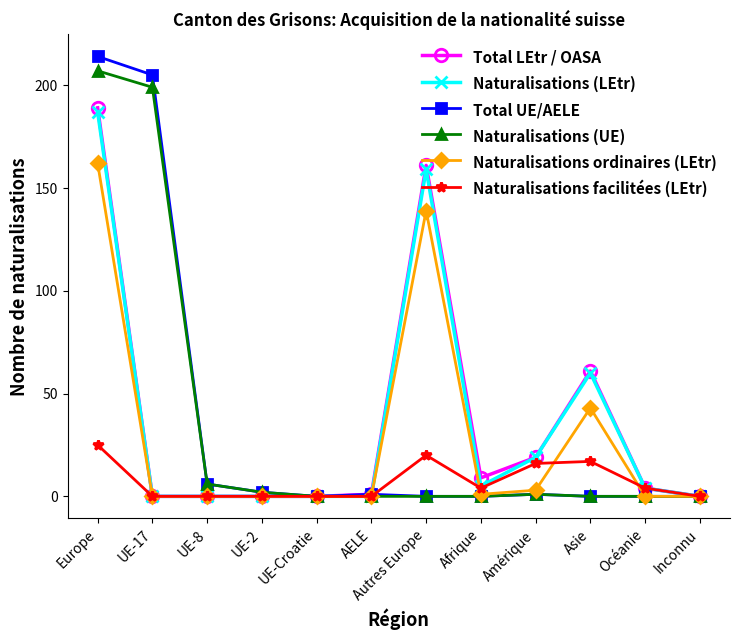

What is the highest value of the Naturalisations ordinaires (LEtr) series?

162